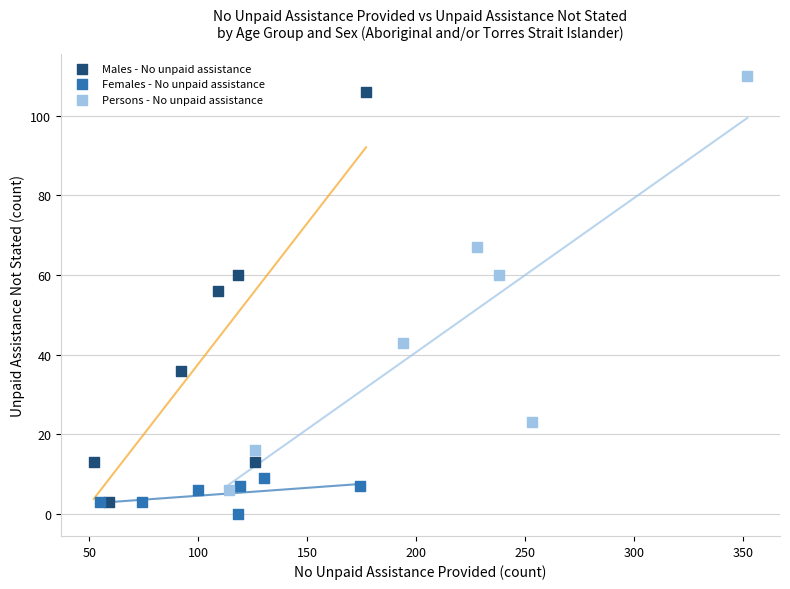

Which series reaches the maximum Y coordinate?

Persons - No unpaid assistance